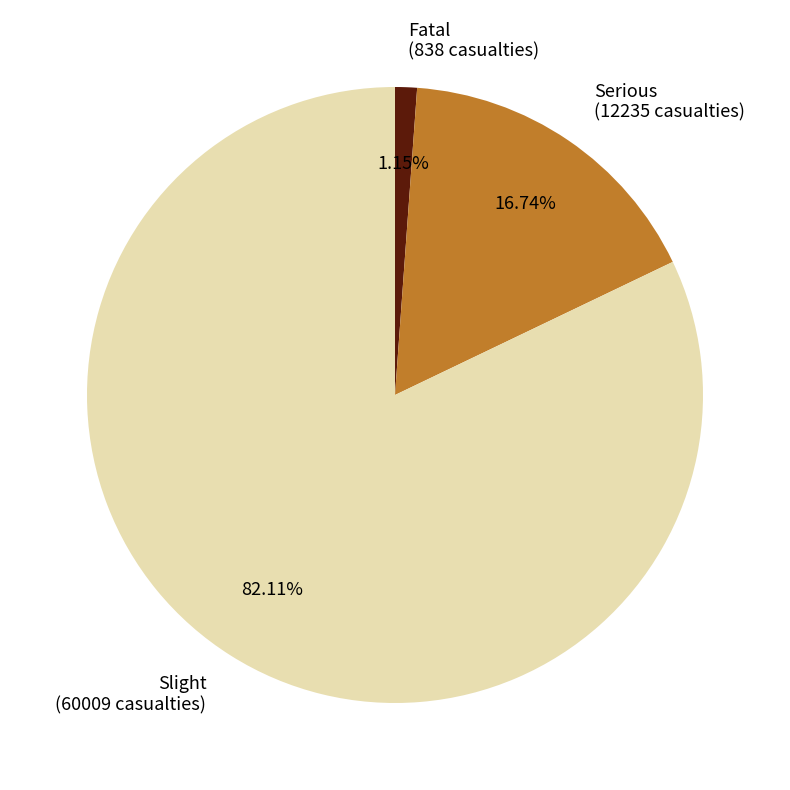

To the nearest percent, what is the average slice percentage?

33%